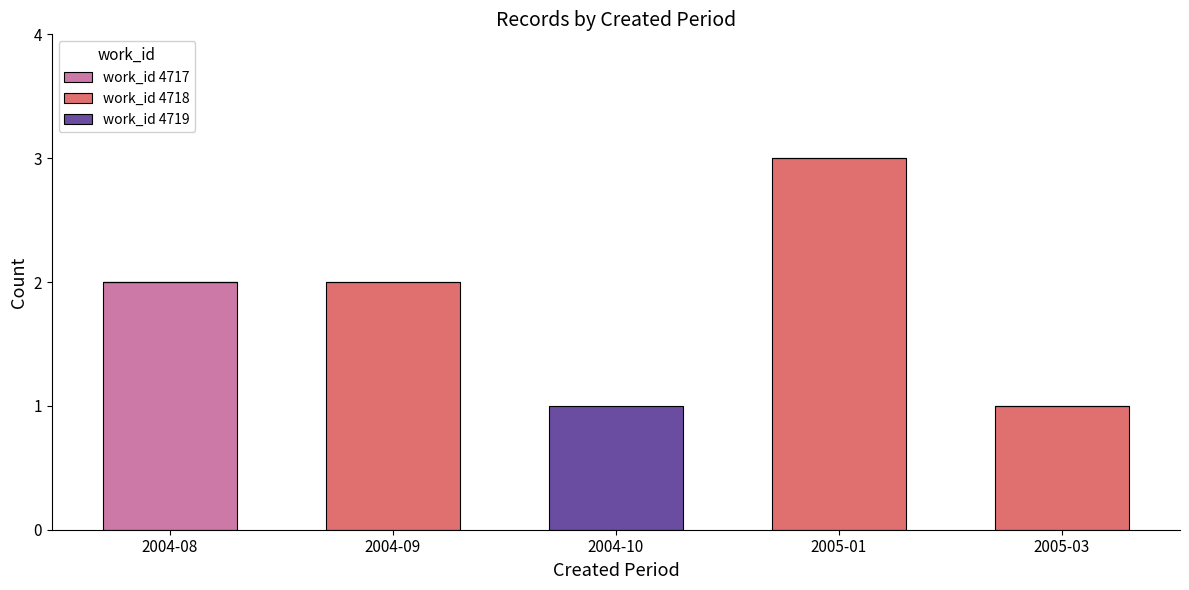

At which category is the sum across all series the highest?

2005-01